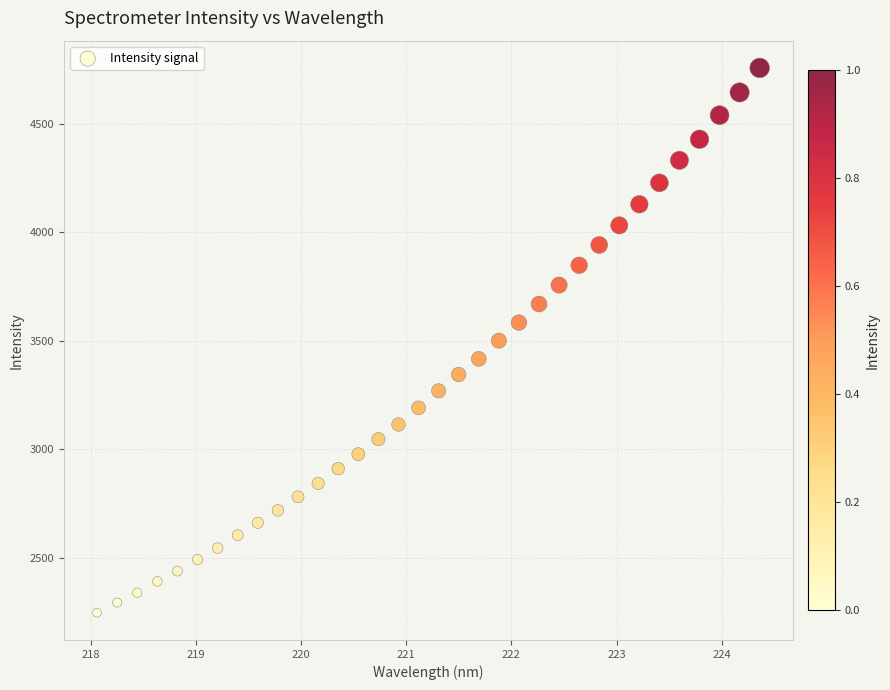

What is the range of Y values (max minus min)?

2509.8